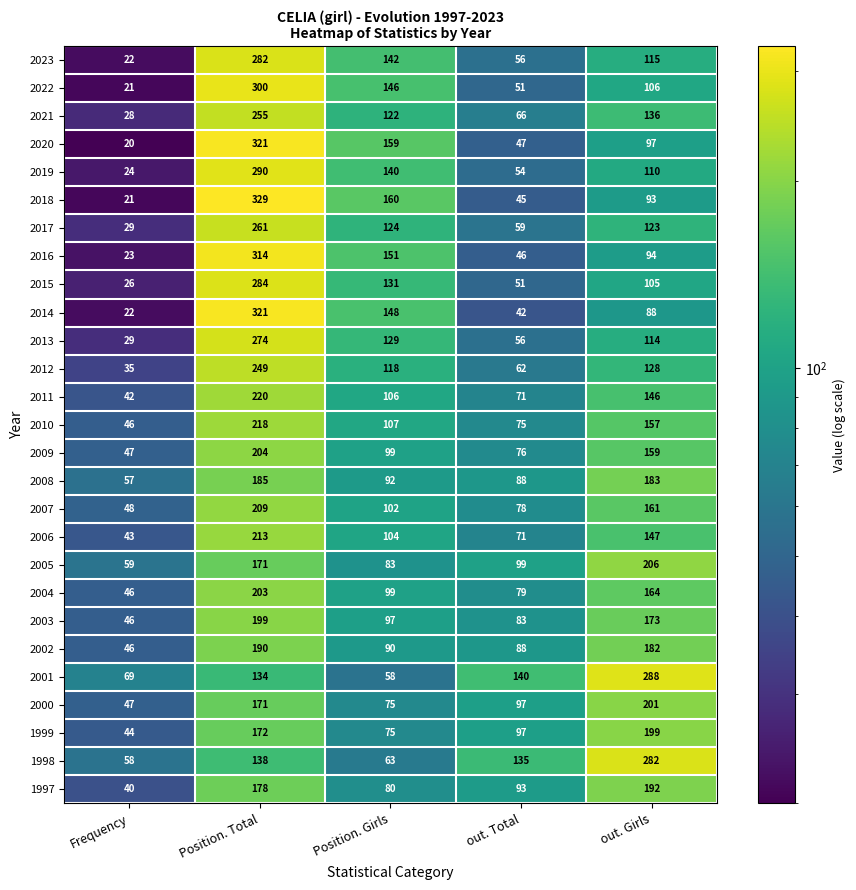

Rank the series at out. Girls from highest to lowest value.

2001, 1998, 2005, 2000, 1999, 1997, 2008, 2002, 2003, 2004, 2007, 2009, 2010, 2006, 2011, 2021, 2012, 2017, 2023, 2013, 2019, 2022, 2015, 2020, 2016, 2018, 2014